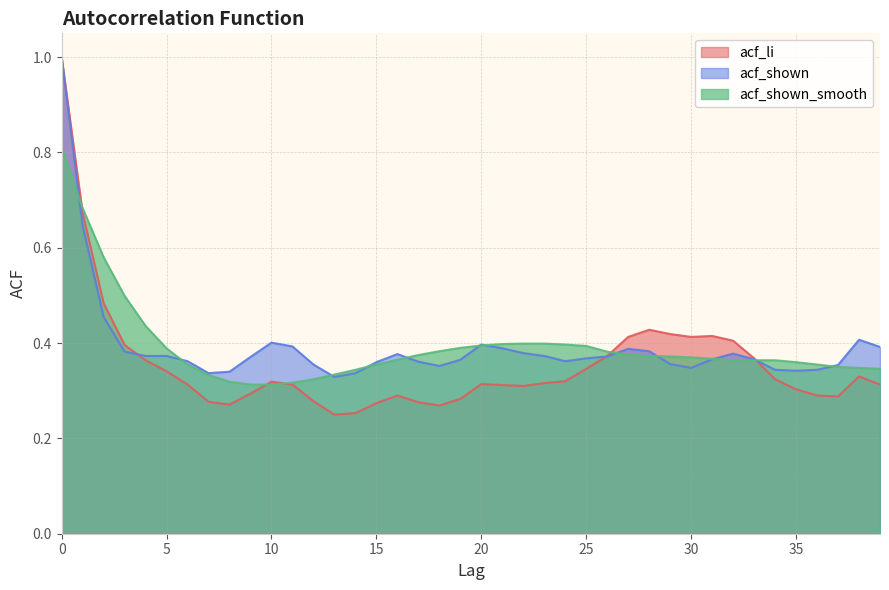

How many data points does each series have?

40